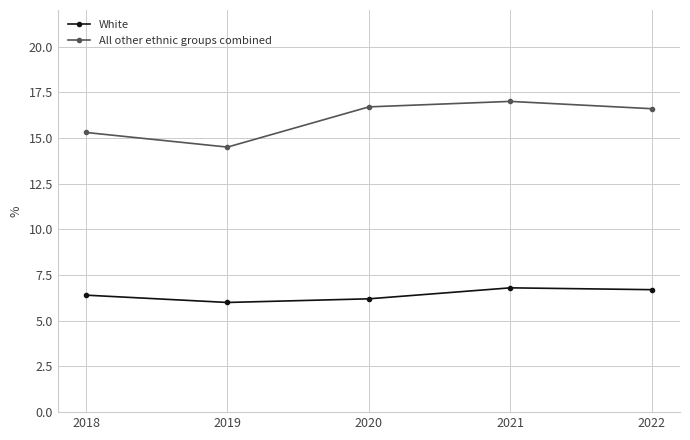

Reading left to right, what are all the values shown in this chart?

White: 6.4	6.0	6.2	6.8	6.7
All other ethnic groups combined: 15.3	14.5	16.7	17.0	16.6